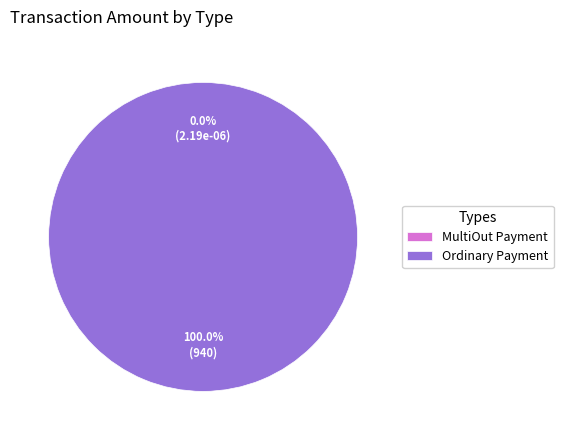

True or false: Ordinary Payment (240) accounts for 12% of the total.

False